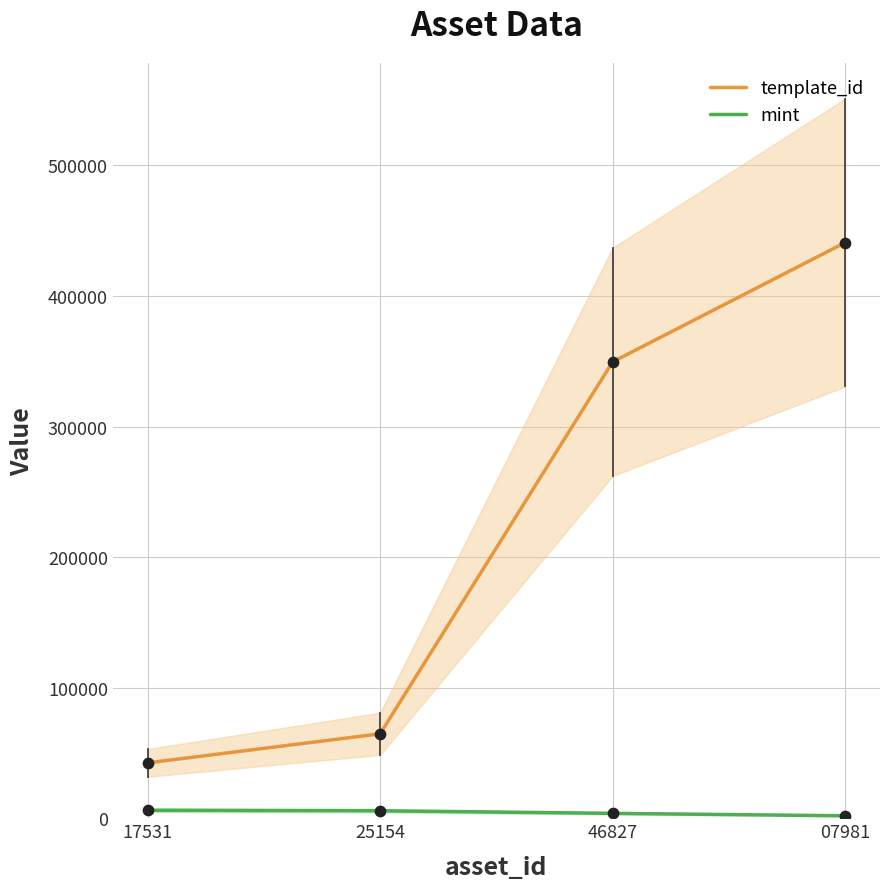

Is the value of mint at 25154 greater than the value of template_id at 25154?

No